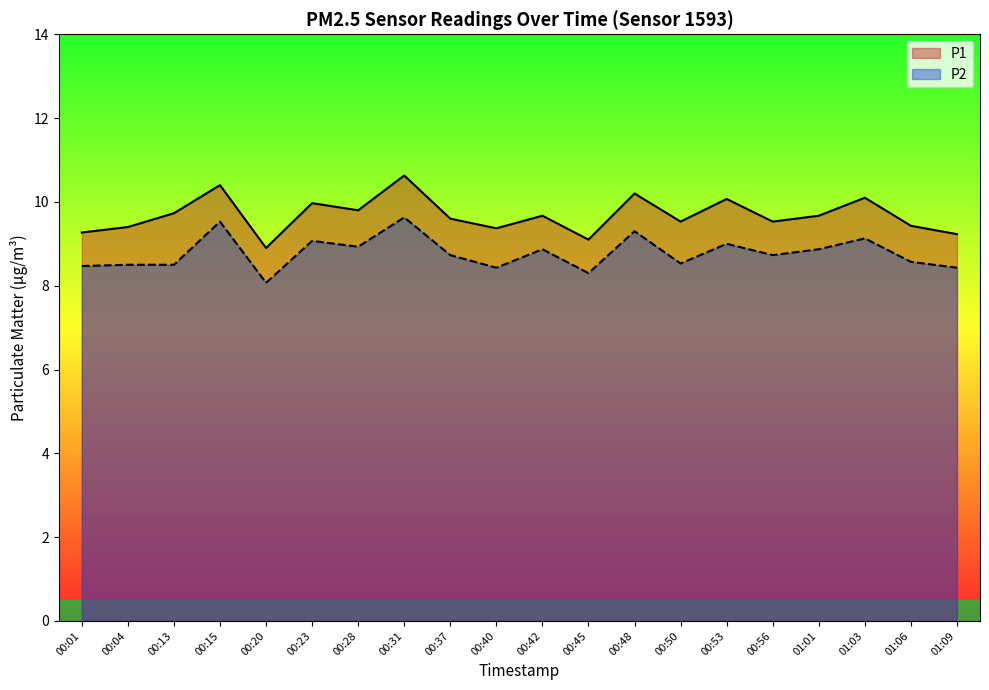

What is the difference between the P1 values at 01:06 and 00:56?

0.1